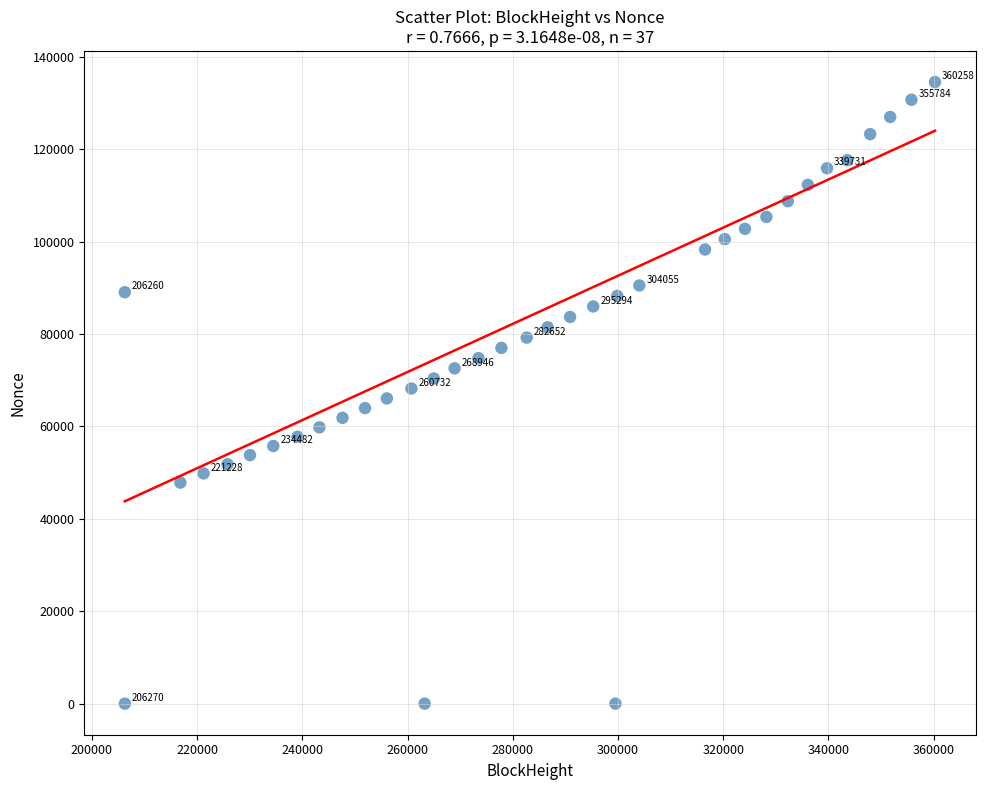

What is the range of X values (max minus min)?

153998